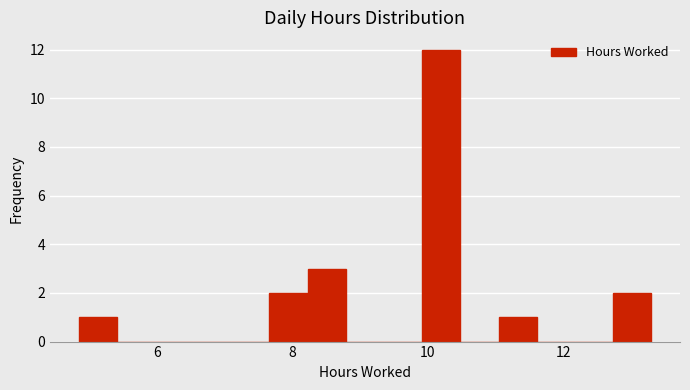

Read against the x-axis, roughly where is the centre of the tallest bar?

10.2